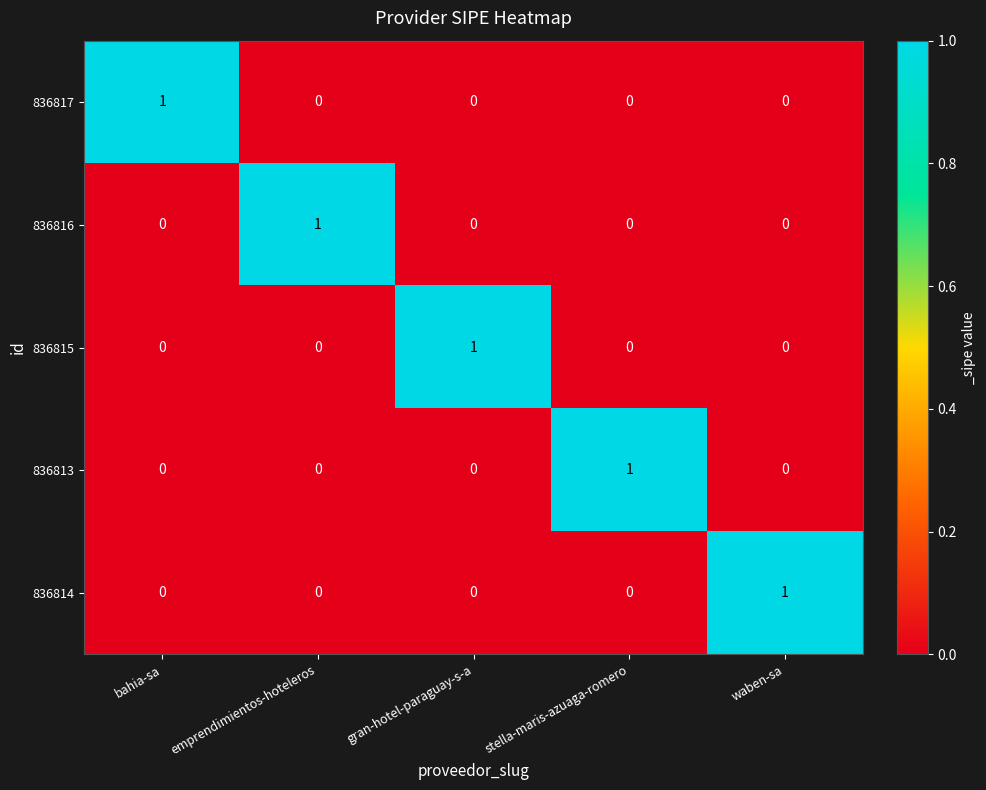

At how many categories does at least one series exceed 0?

5